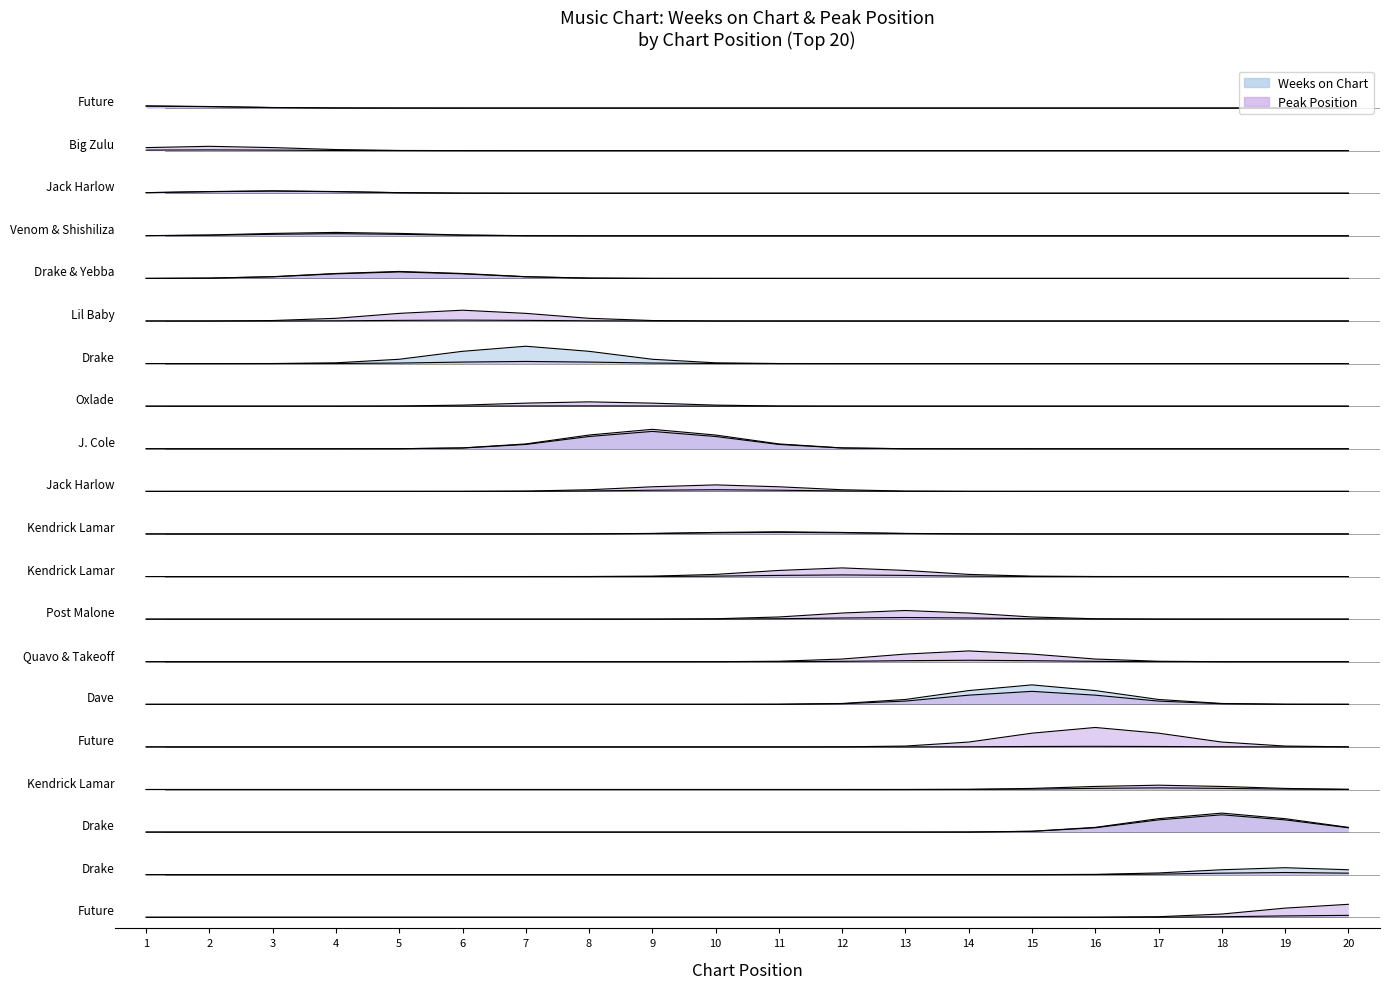

Is the value of Weeks on Chart at 19 greater than the value of Peak Position at 3?

No